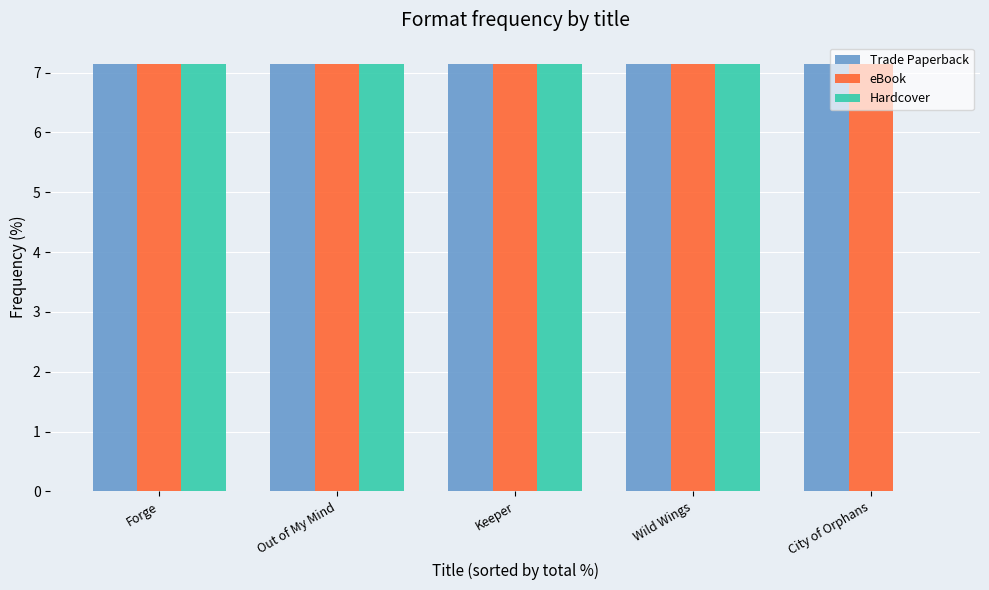

Reading left to right, list all the values displayed in this chart.

Trade Paperback: Forge=7.1	Out of My Mind=7.1	Keeper=7.1	Wild Wings=7.1	City of Orphans=7.1
eBook: Forge=7.1	Out of My Mind=7.1	Keeper=7.1	Wild Wings=7.1	City of Orphans=7.1
Hardcover: Forge=7.1	Out of My Mind=7.1	Keeper=7.1	Wild Wings=7.1	City of Orphans=0.0